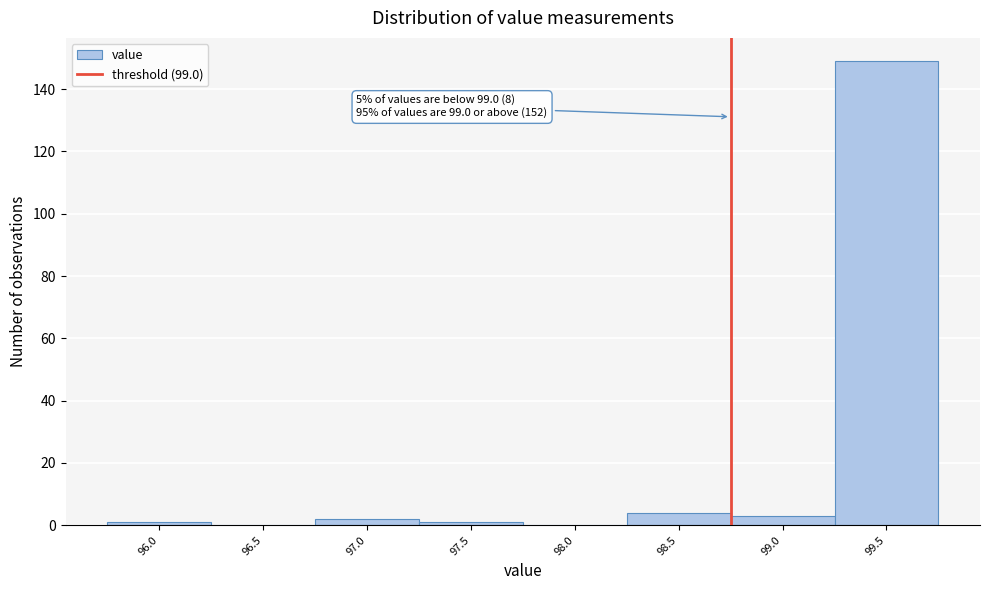

Reading right to left, list all the values displayed in this chart.

99.5=149	99.0=3	98.5=4	98.0=0	97.5=1	97.0=2	96.5=0	96.0=1